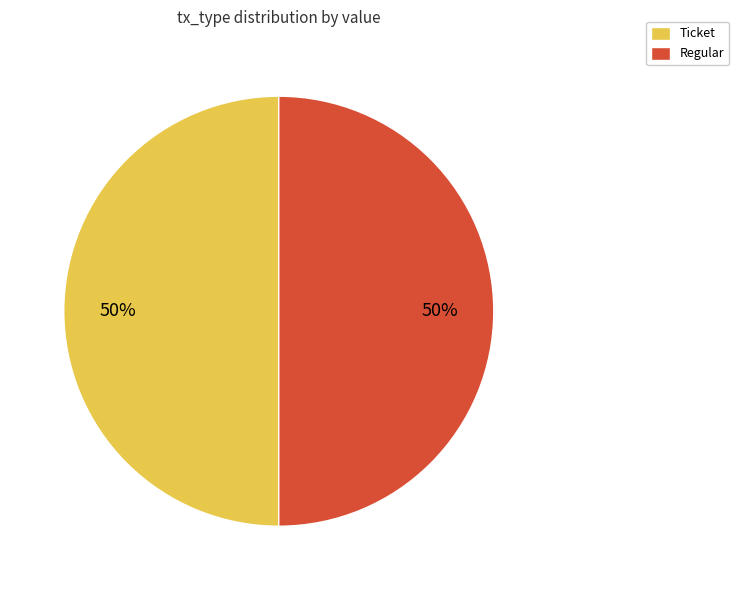

Is the sum of Ticket and Regular greater than half?

Yes